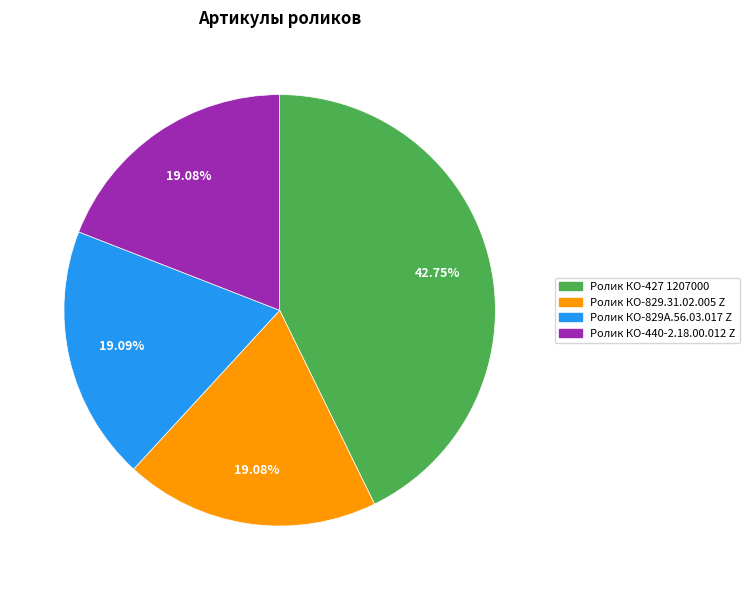

Does Ролик КО-829.31.02.005 Z account for over 50% of the chart?

No